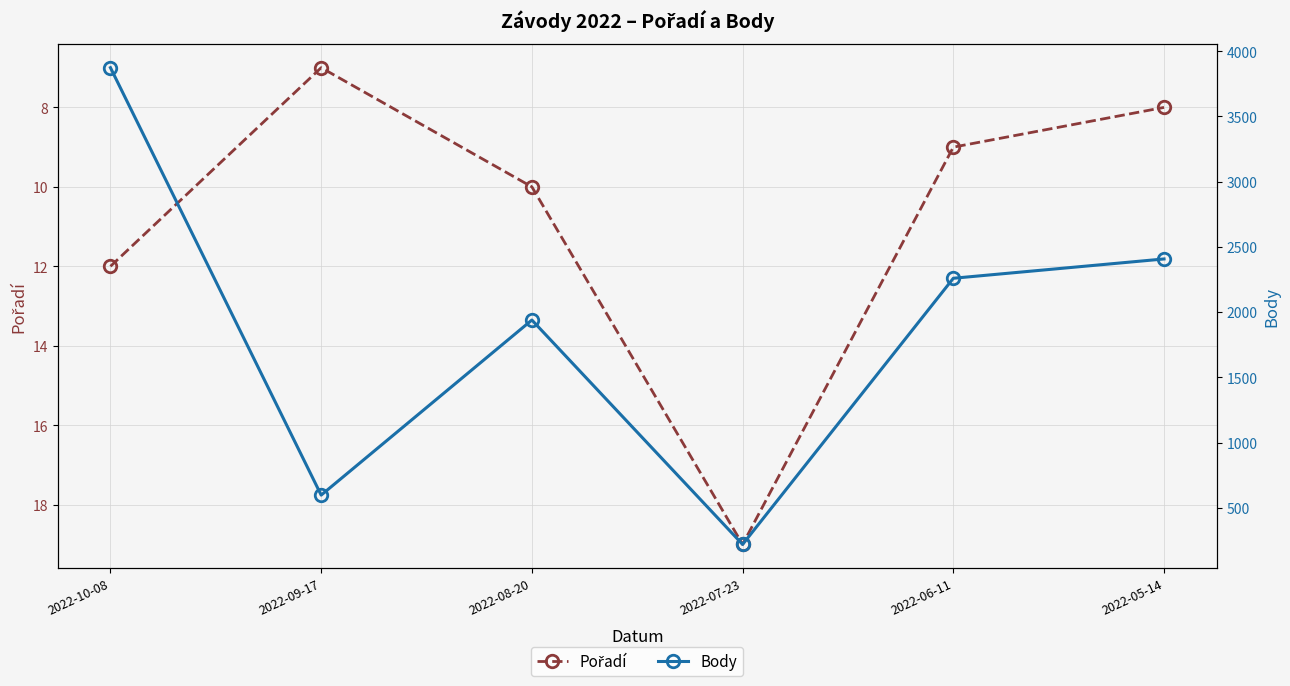

The value of Body at 2022-05-14 is 2408. True or false?

True